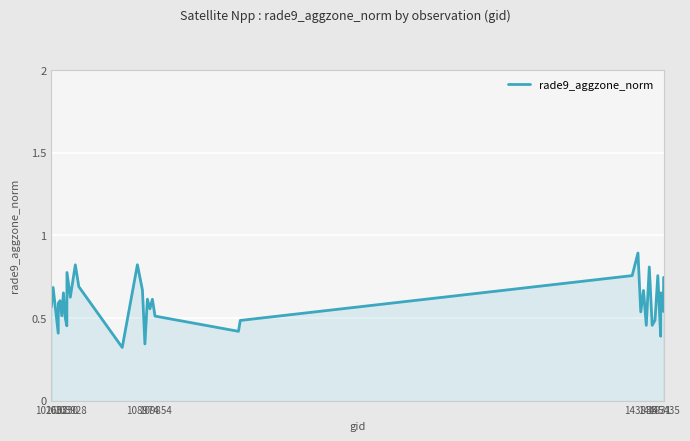

What is the greatest value displayed?

0.9